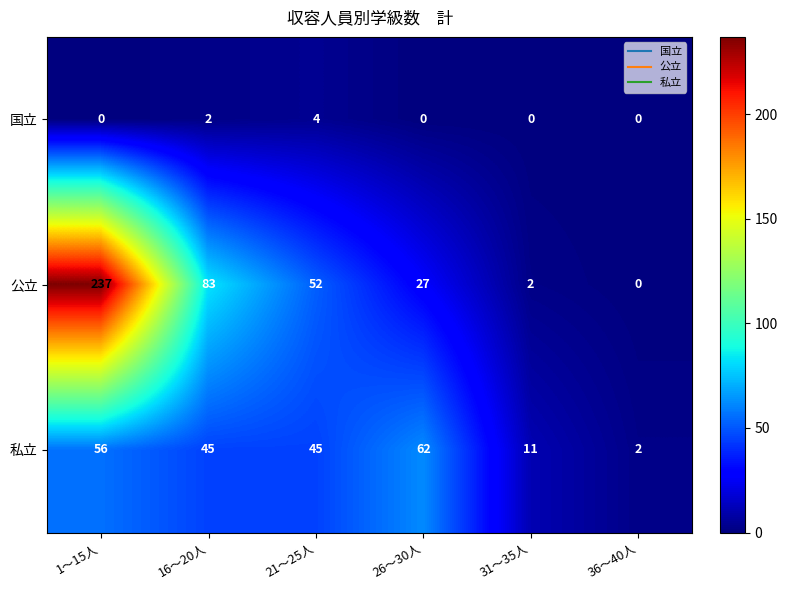

At how many categories does at least one series exceed 190?

1